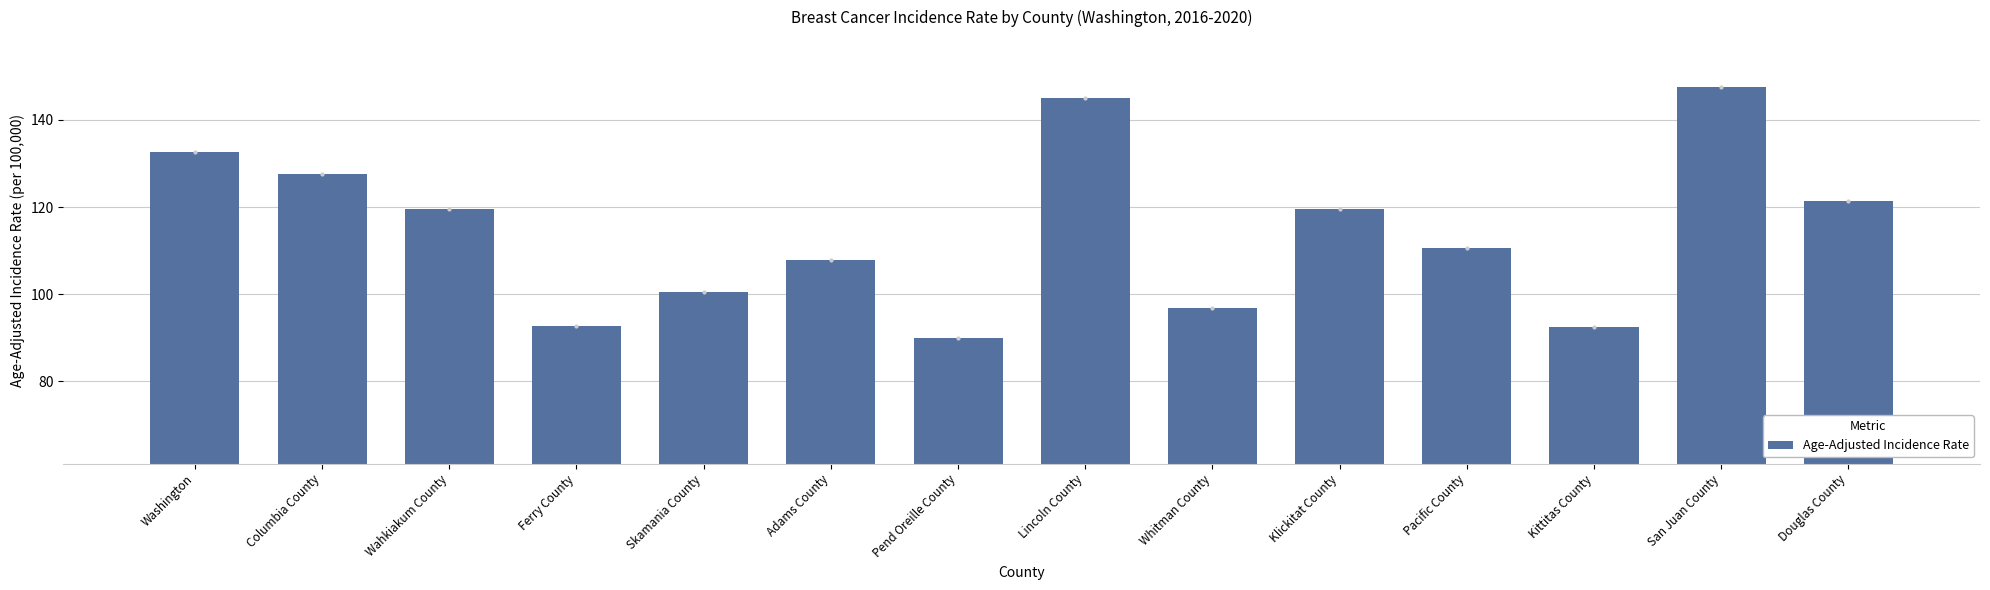

What is the minimum value shown in the chart?

89.9